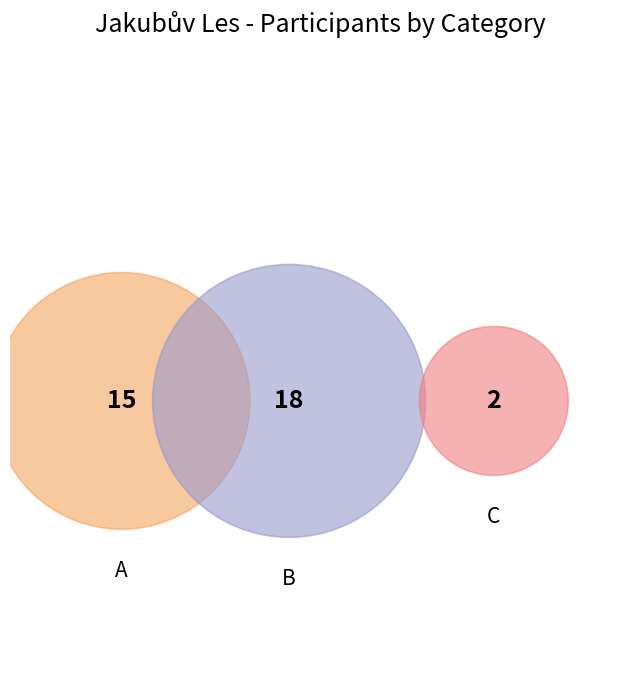

Is D the majority of the pie?

No